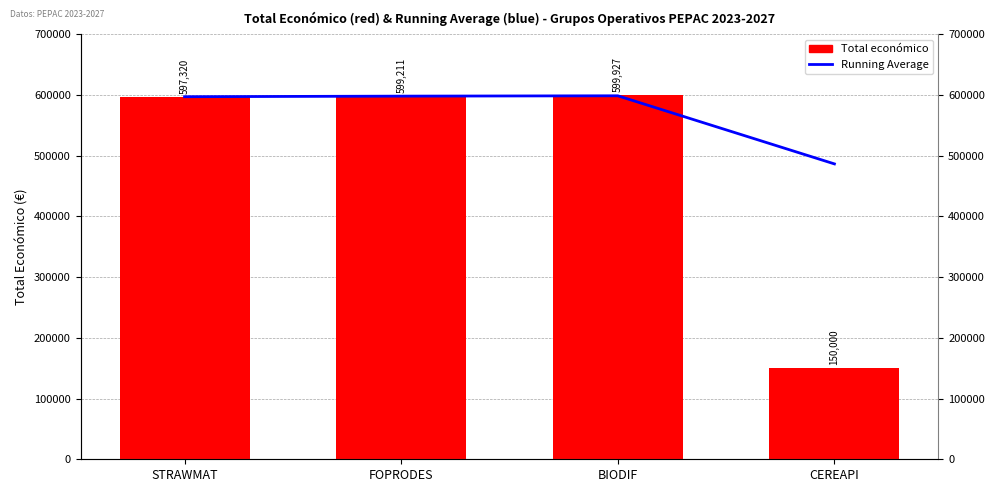

Rank the series by their average value, from lowest to highest.

Total económico, Running Average